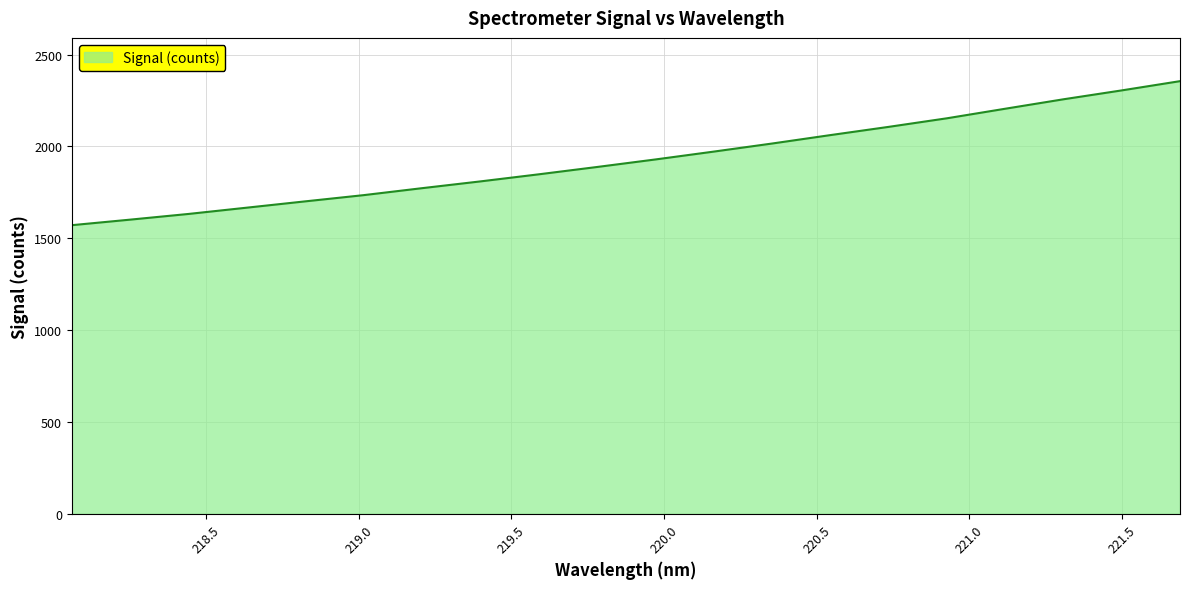

What is the difference between the maximum and minimum values?

783.9